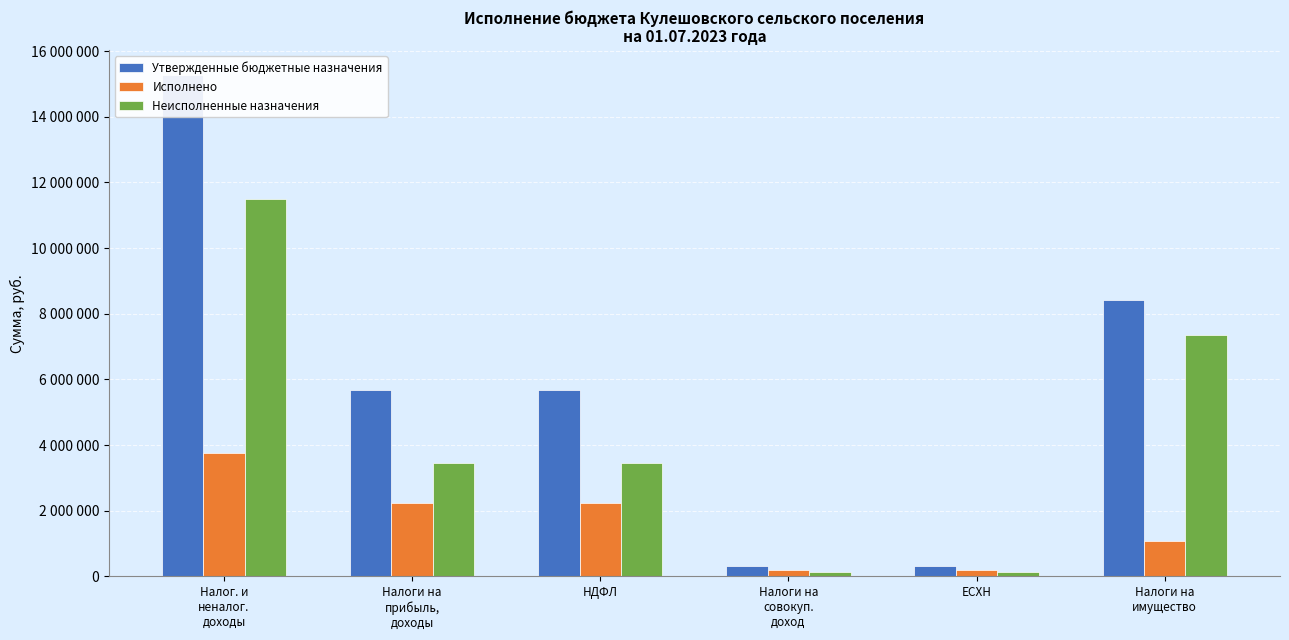

Rank the series by their average value, from highest to lowest.

Утвержденные бюджетные назначения, Неисполненные назначения, Исполнено